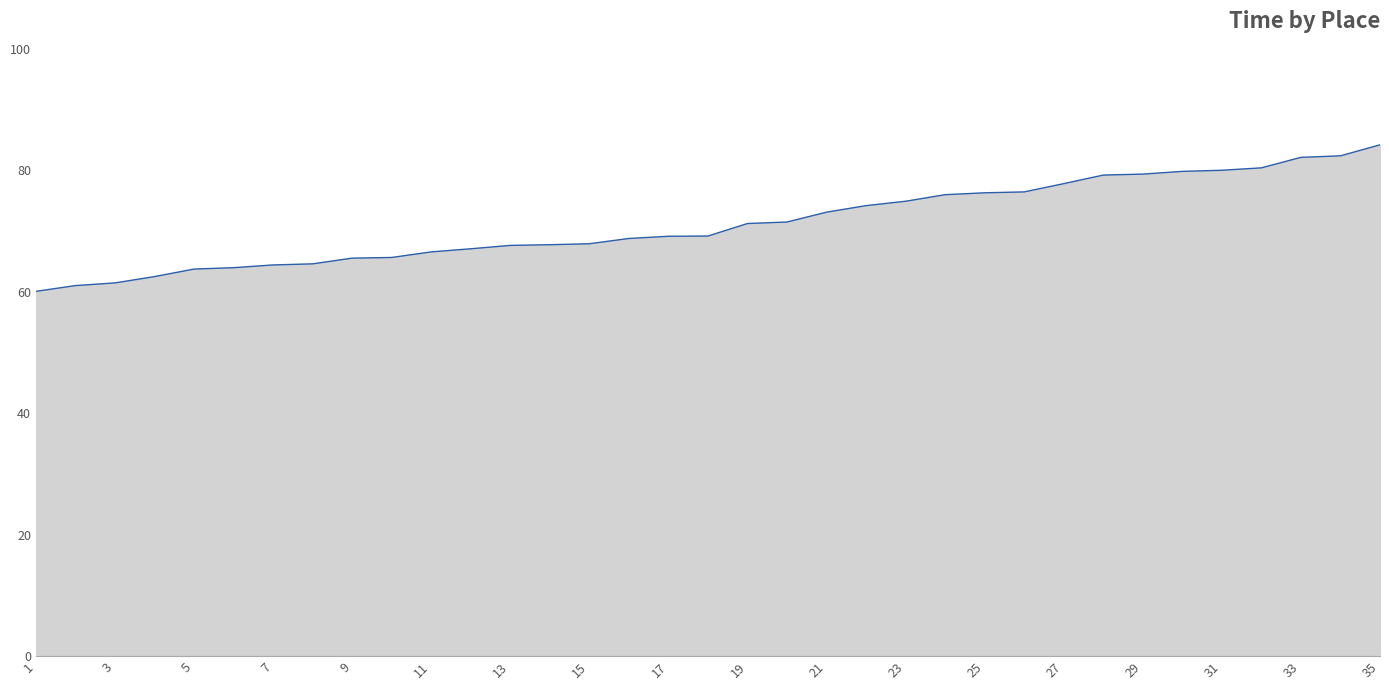

What is the greatest value displayed?

84.2